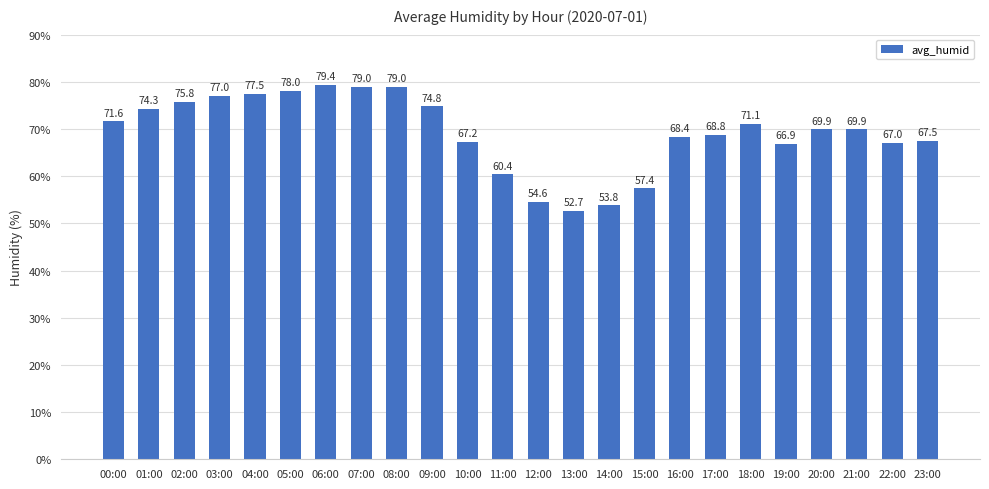

True or false: the data shows 28.0 at 21:00.

False